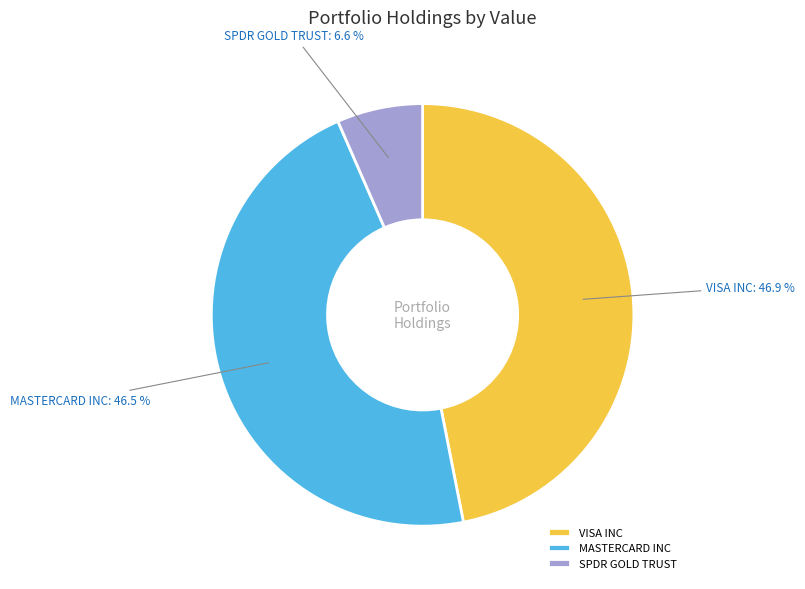

To the nearest percent, what portion does SPDR GOLD TRUST represent?

7%